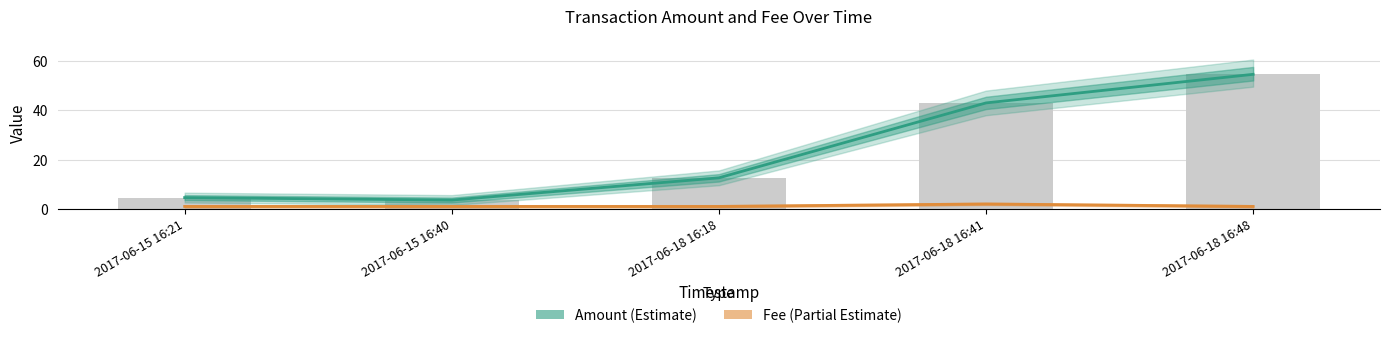

What are all the series names shown in the legend?

Amount, Fee